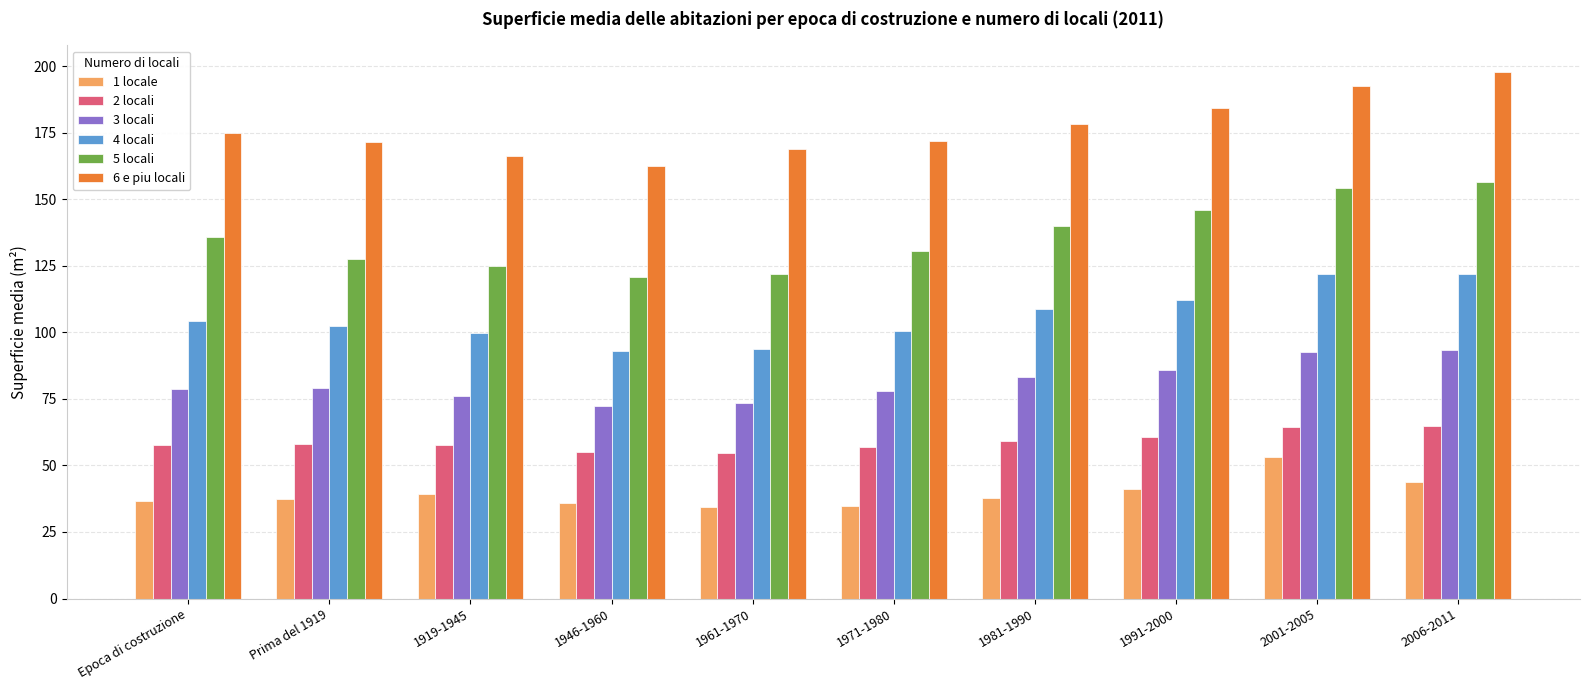

Rank the series by their maximum value, from lowest to highest.

1 locale, 2 locali, 3 locali, 4 locali, 5 locali, 6 e piu locali